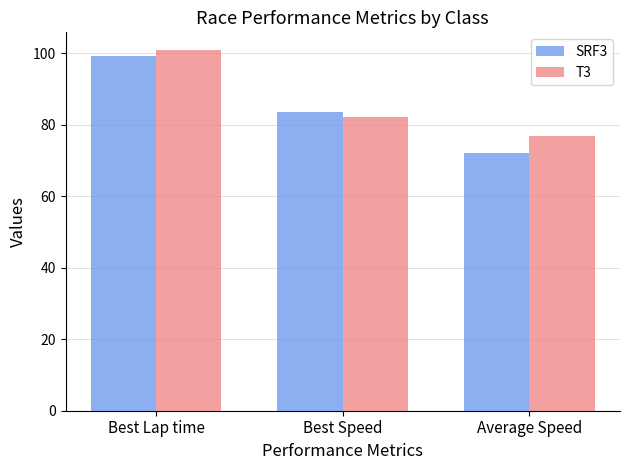

What is the maximum value shown in the chart?

100.8